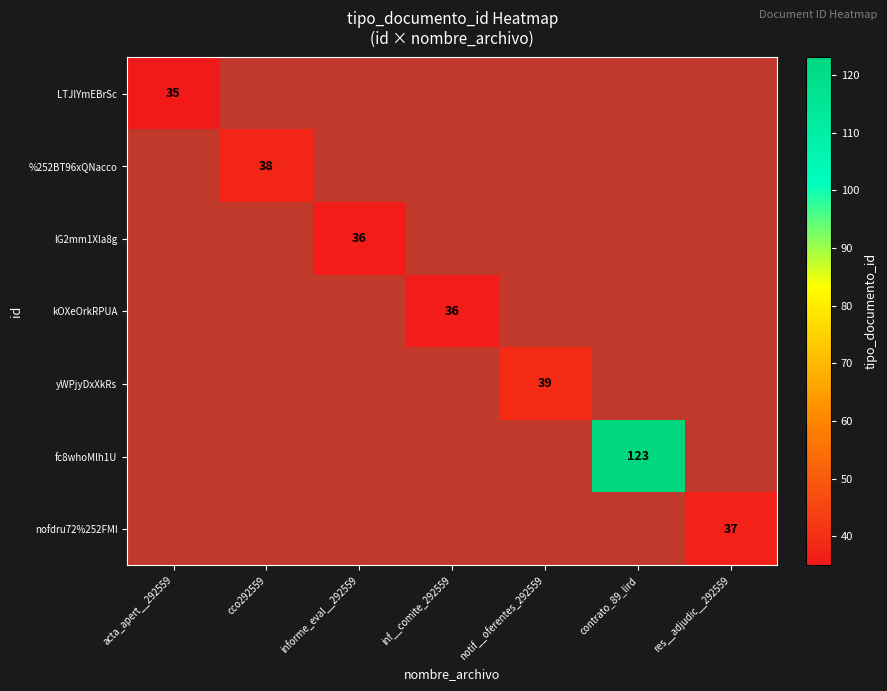

True or false: yWPjyDxXkRs has a value of 66 at notif__oferentes_292559.

False